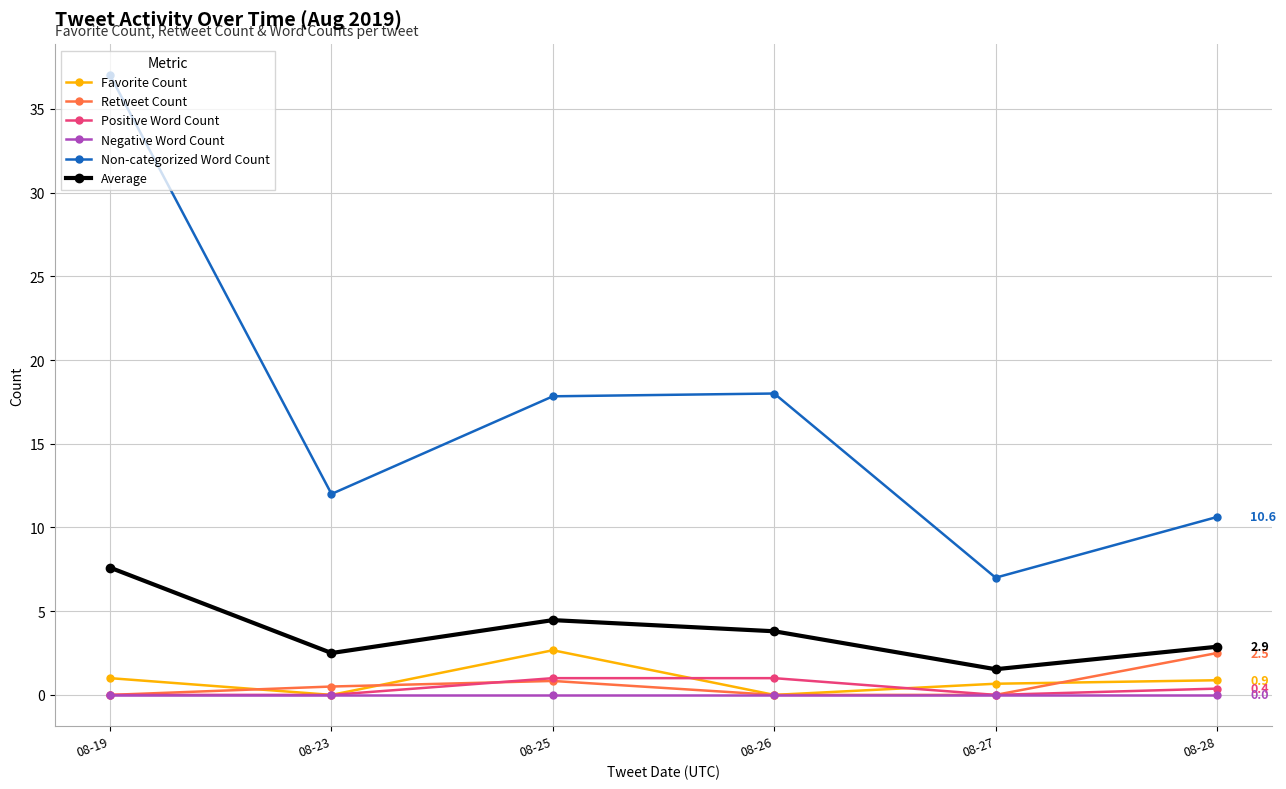

True or false: Favorite Count and Non-categorized Word Count cross at least once.

False